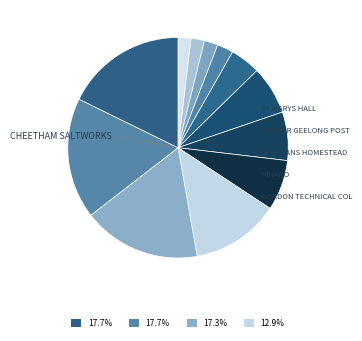

How many segments does this pie chart have?

12